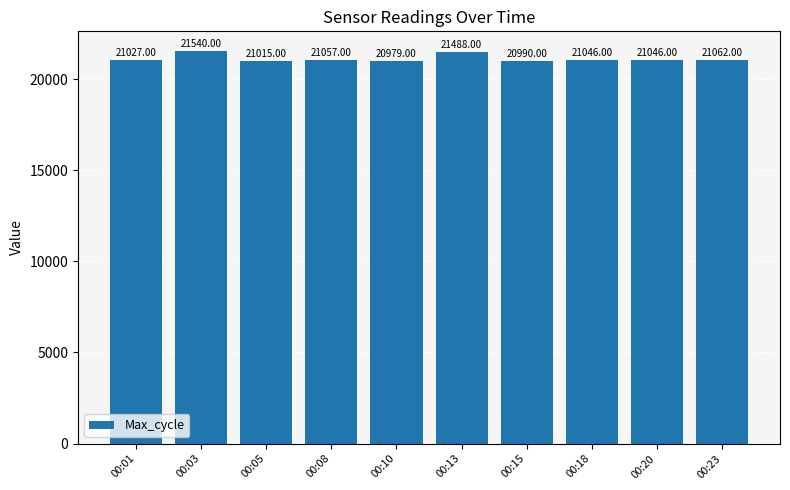

Between 00:03 and 00:23, which is larger?

00:03